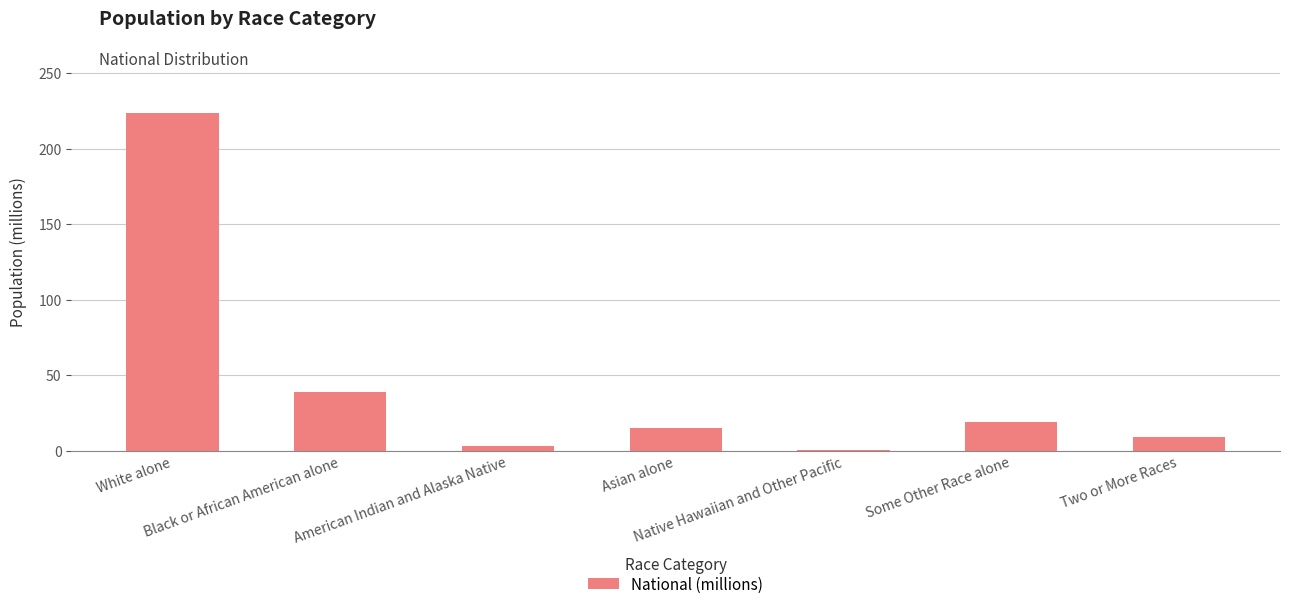

Which has a higher value, Native Hawaiian and Other Pacific or White alone?

White alone